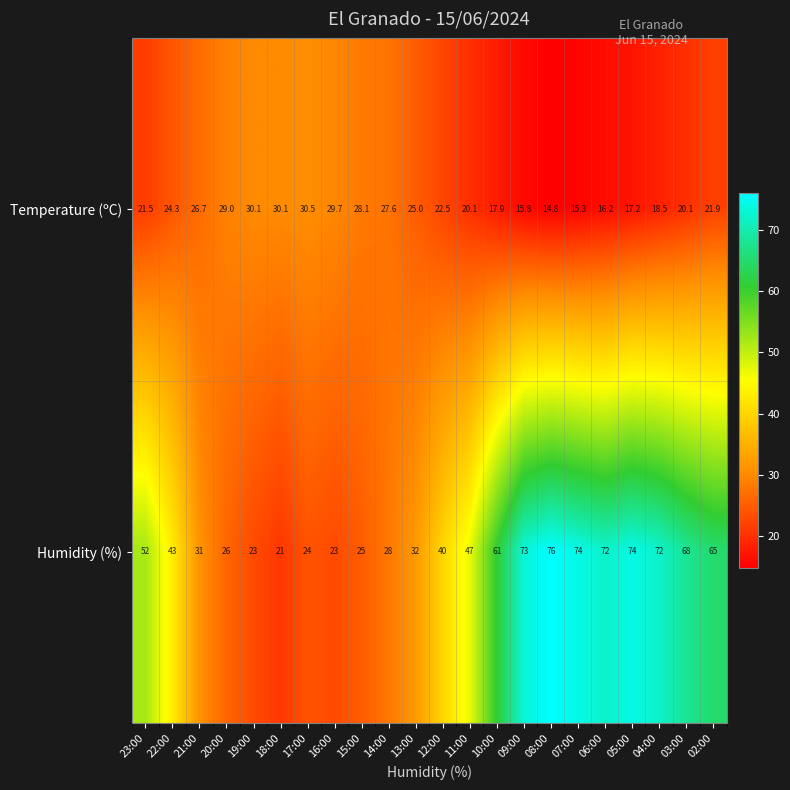

Which series has the widest spread of values?

Humidity (%)